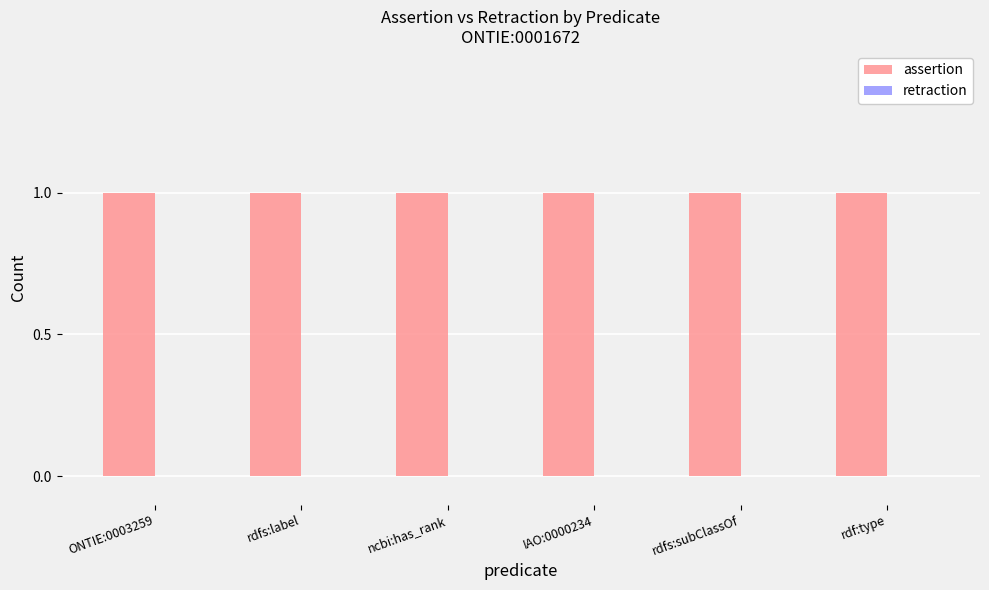

At ncbi:has_rank, list the series in order from smallest to largest.

retraction, assertion